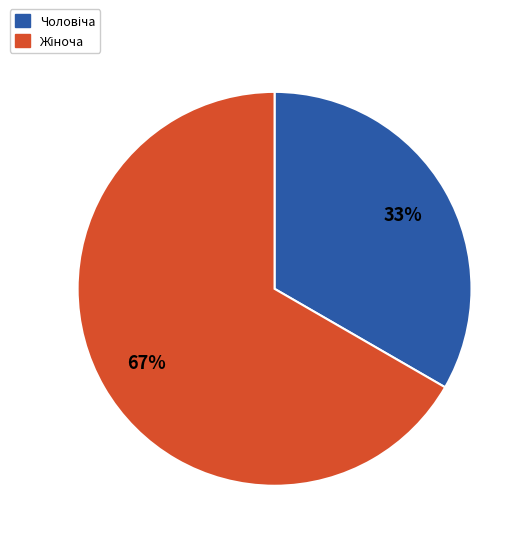

To the nearest percent, what is the average slice percentage?

50%